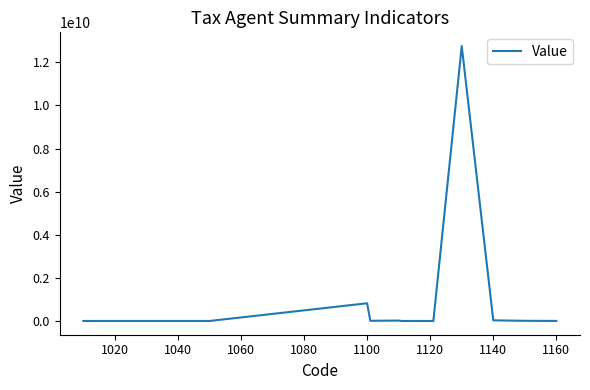

What is the difference between the maximum and minimum values?

12754827522